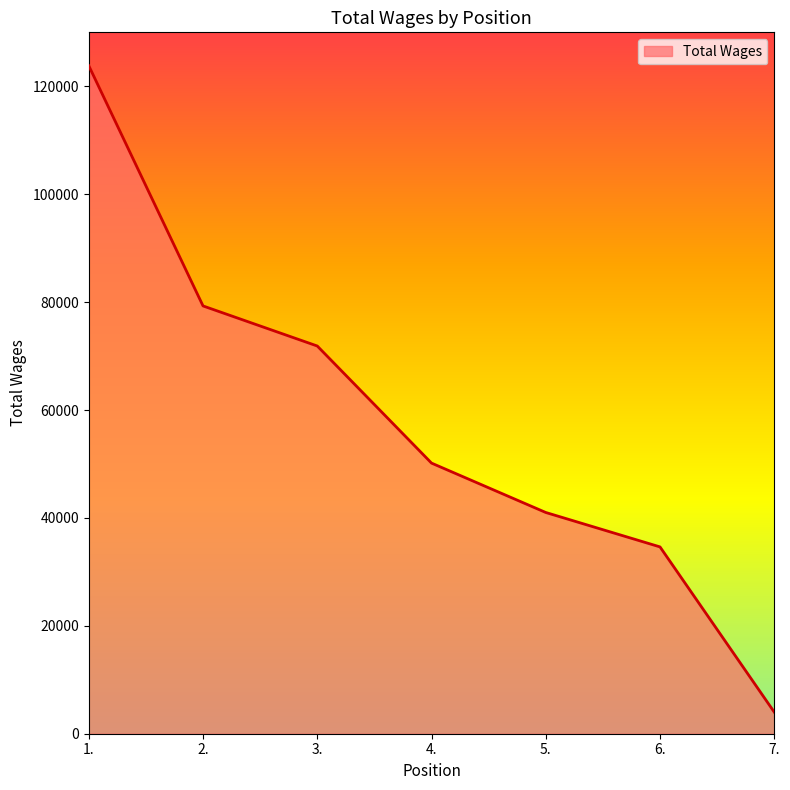

What is the difference between the values at 2. and 3.?

7428